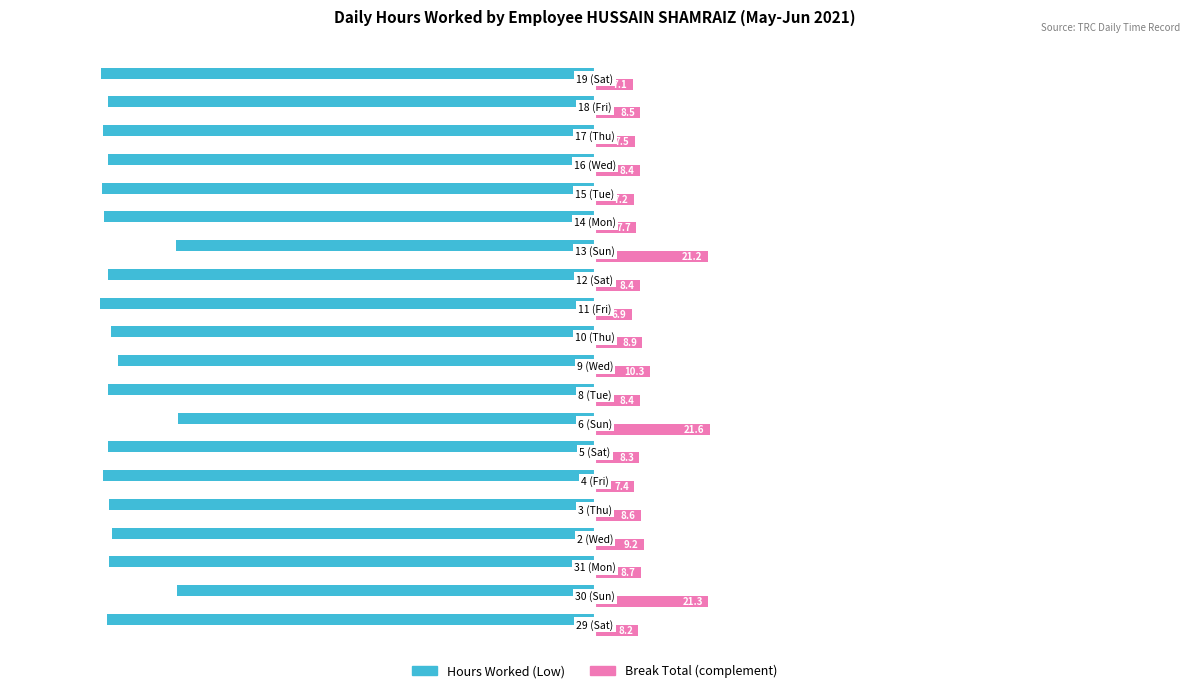

How many values in the Break Total (complement) series are below 8?

6